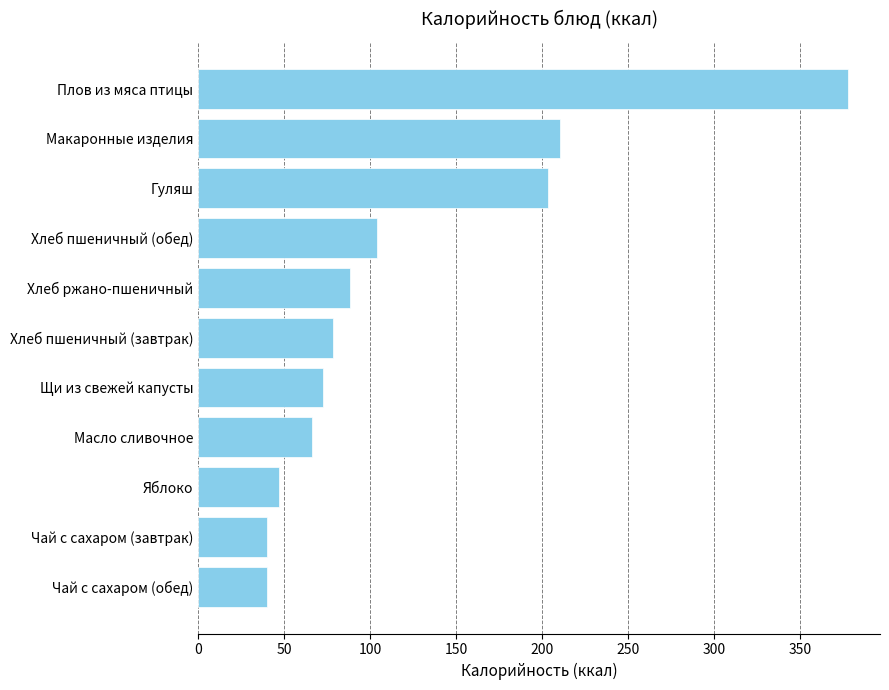

What is the sum of all values?

1326.5